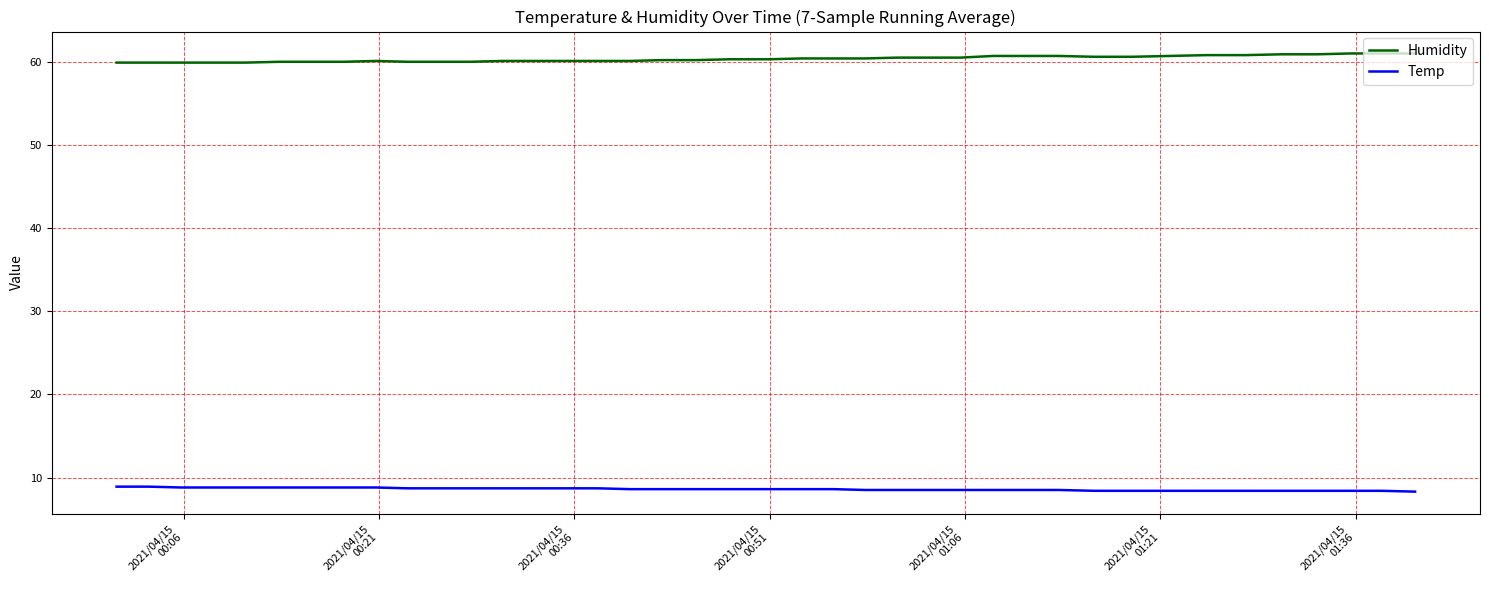

What is the minimum value shown in the chart?

8.3